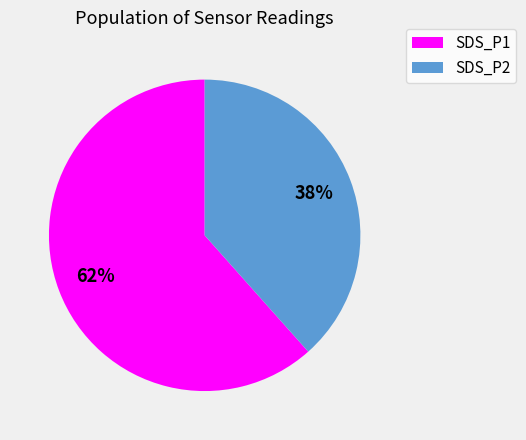

Rank the categories by value from highest to lowest.

SDS_P1, SDS_P2